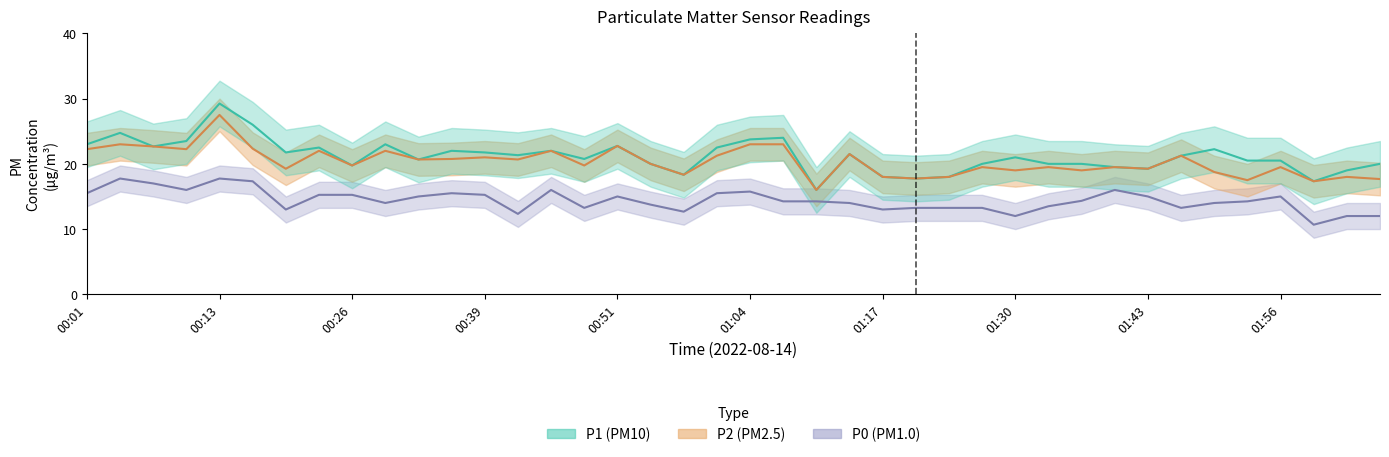

At which label does P2 first exceed 20?

00:01